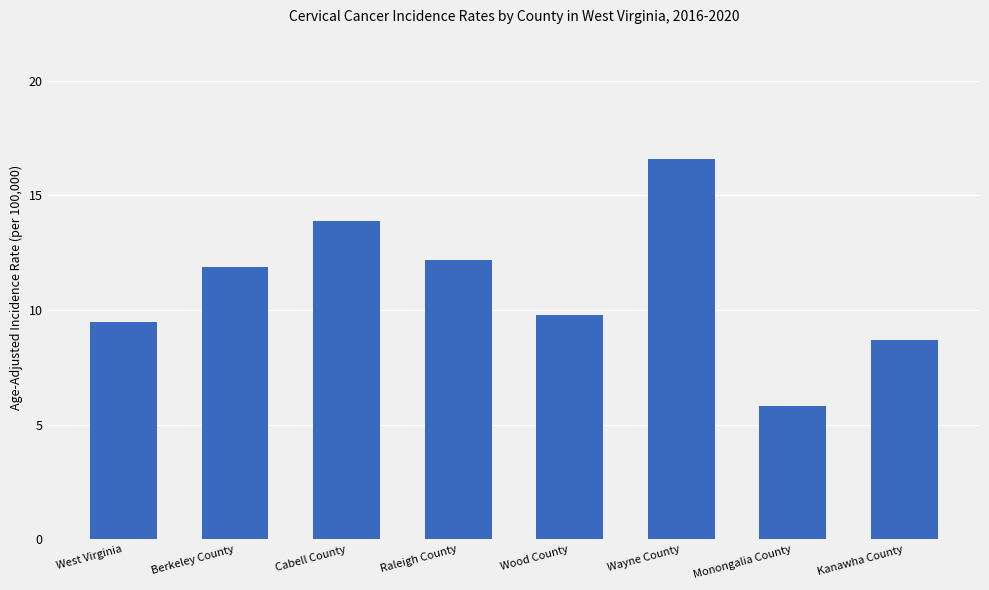

What is the label of the 1st bar from the right?

Kanawha County